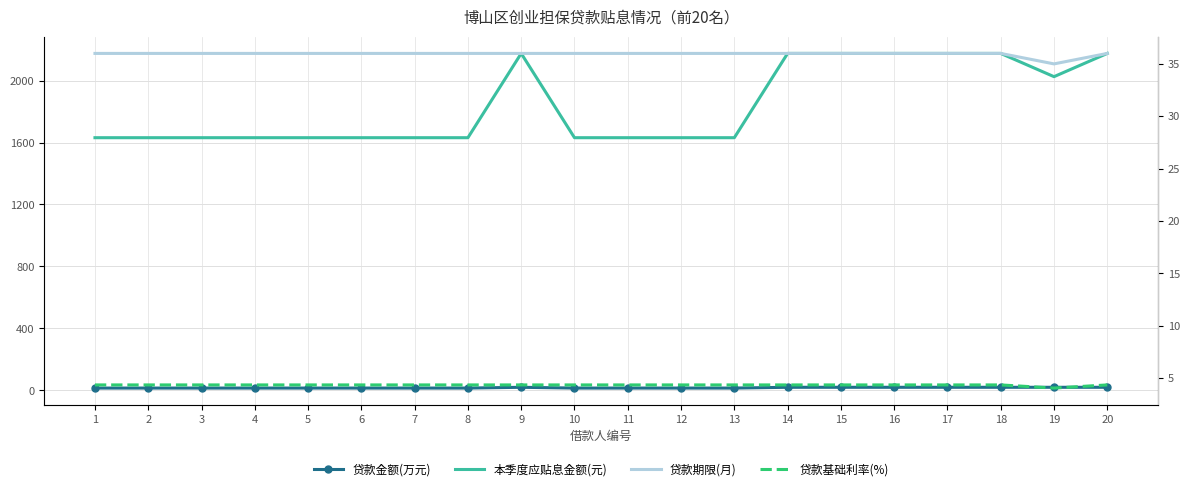

At 3, list the series in order from largest to smallest.

本季度应贴息金额(元), 贷款期限(月), 贷款金额(万元), 贷款基础利率(%)